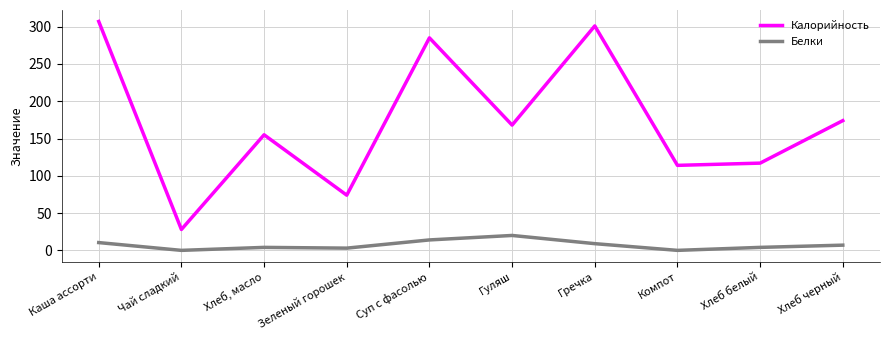

At which category does Белки reach its first local valley?

Чай сладкий